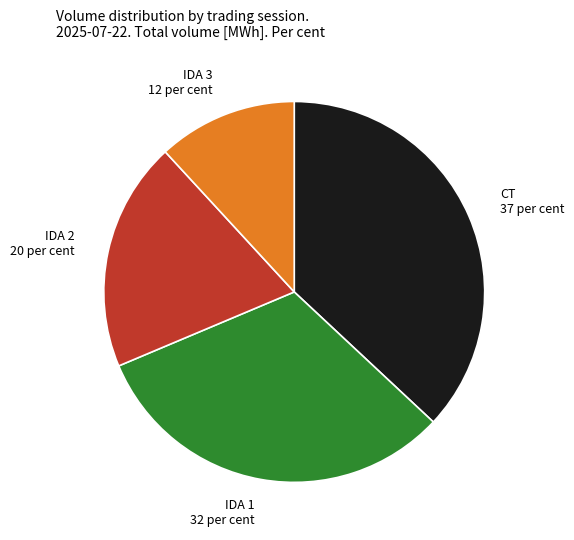

Rank the categories by value from lowest to highest.

IDA 3, IDA 2, IDA 1, CT